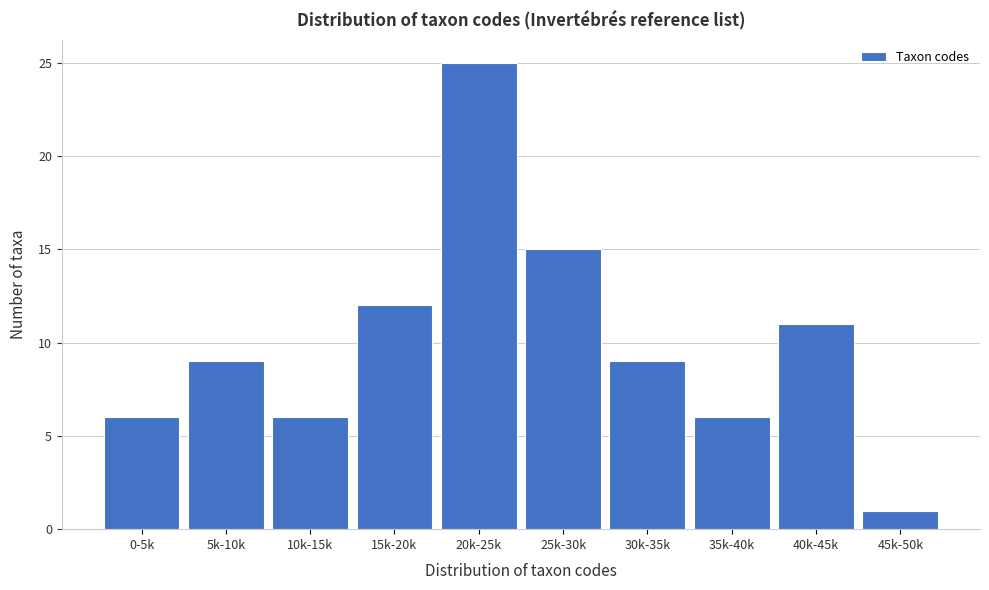

Reading right to left, what are all the values shown in this chart?

1	11	6	9	15	25	12	6	9	6